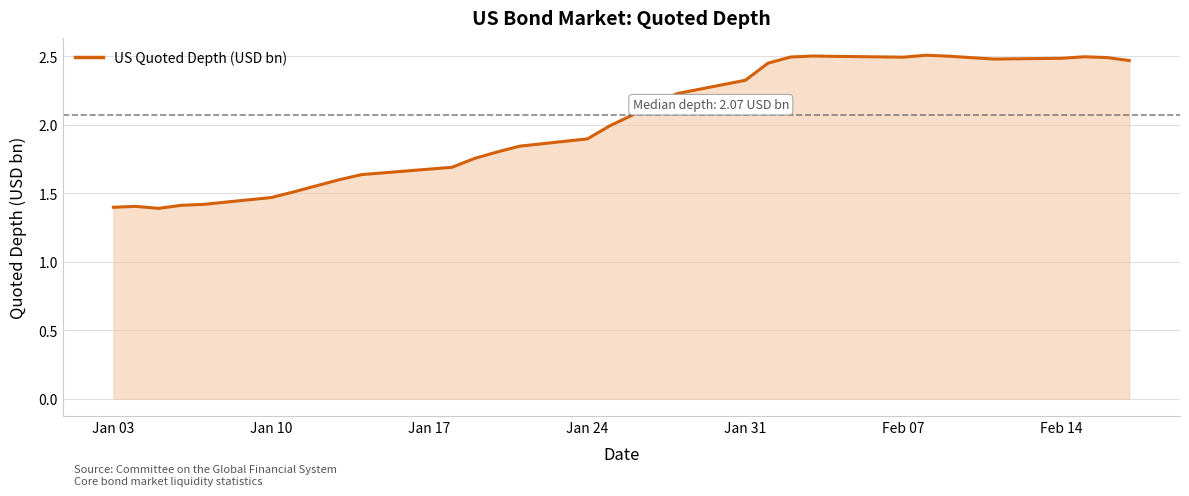

Does the chart have visible grid lines?

Yes